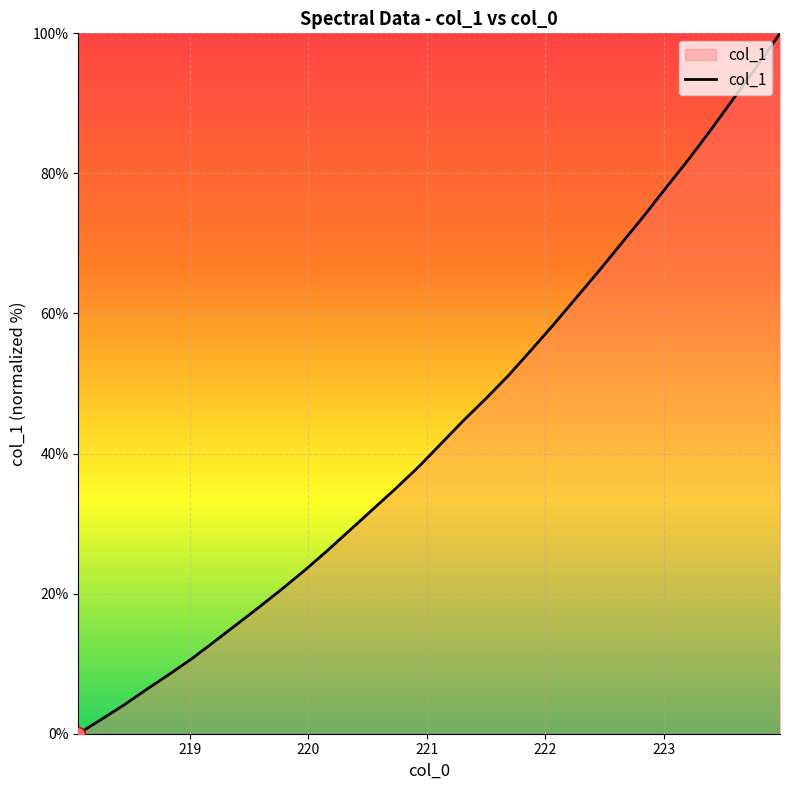

What is the maximum value shown in the chart?

100.0